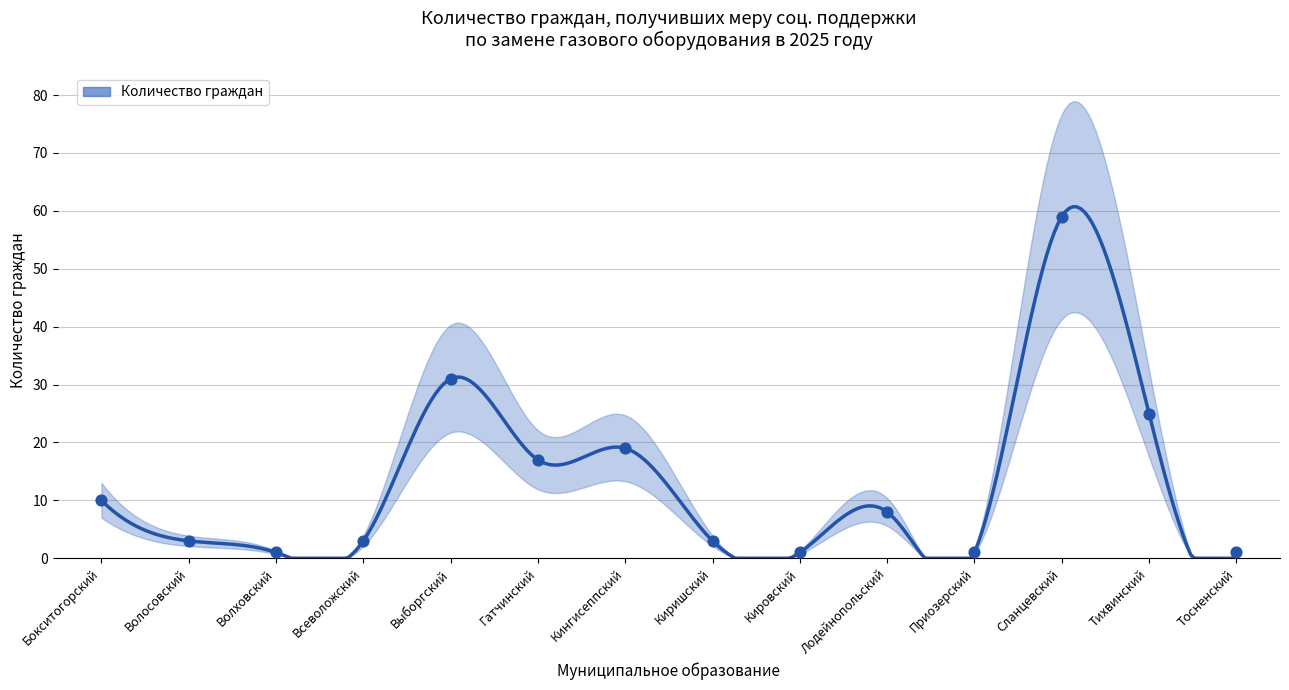

Approximately how many times larger is the value at Всеволожский compared to Тосненский?

3.0